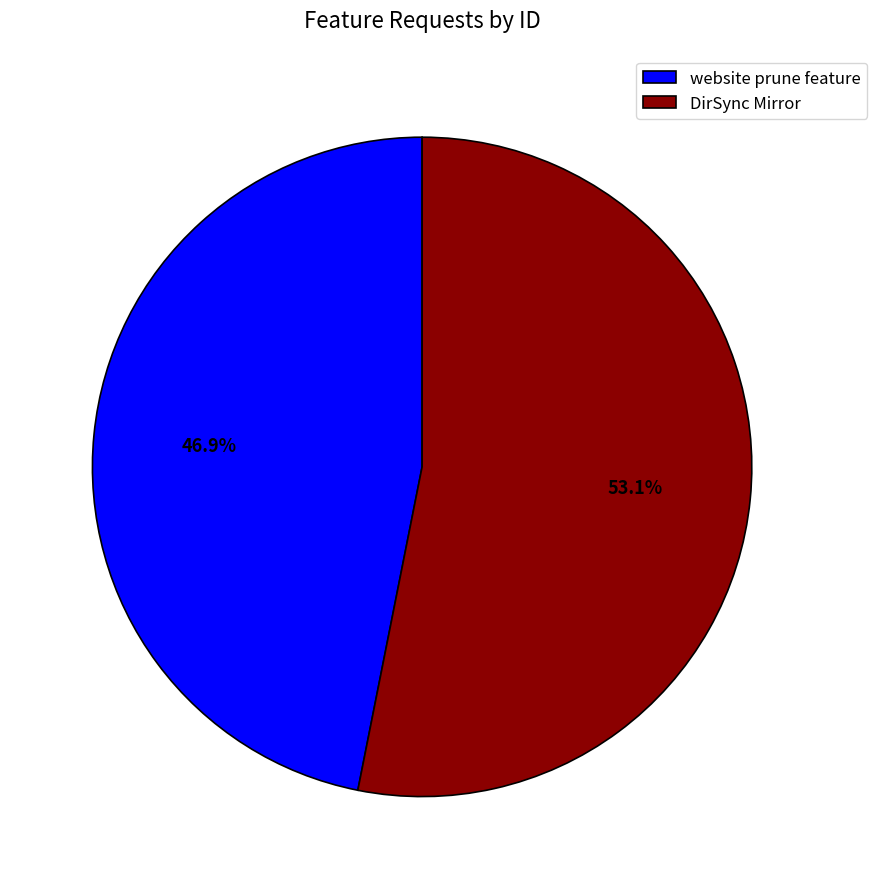

What is the ratio of the value at website prune feature to the value at DirSync Mirror?

0.9